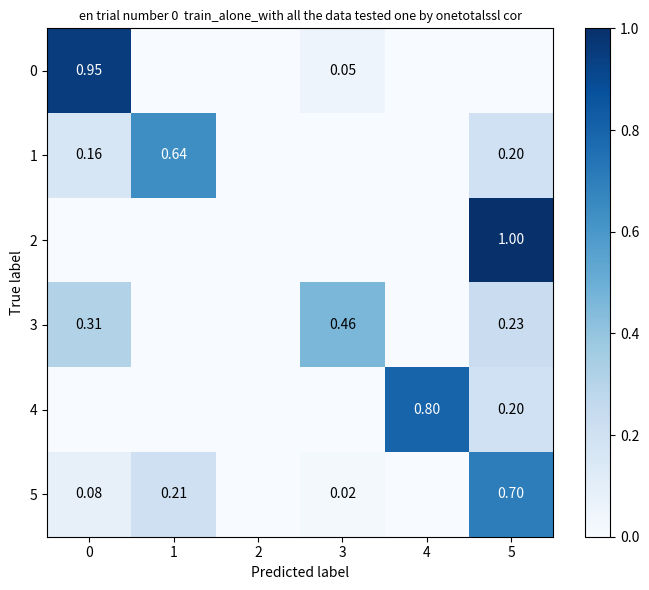

Which series has the largest total across all categories?

5